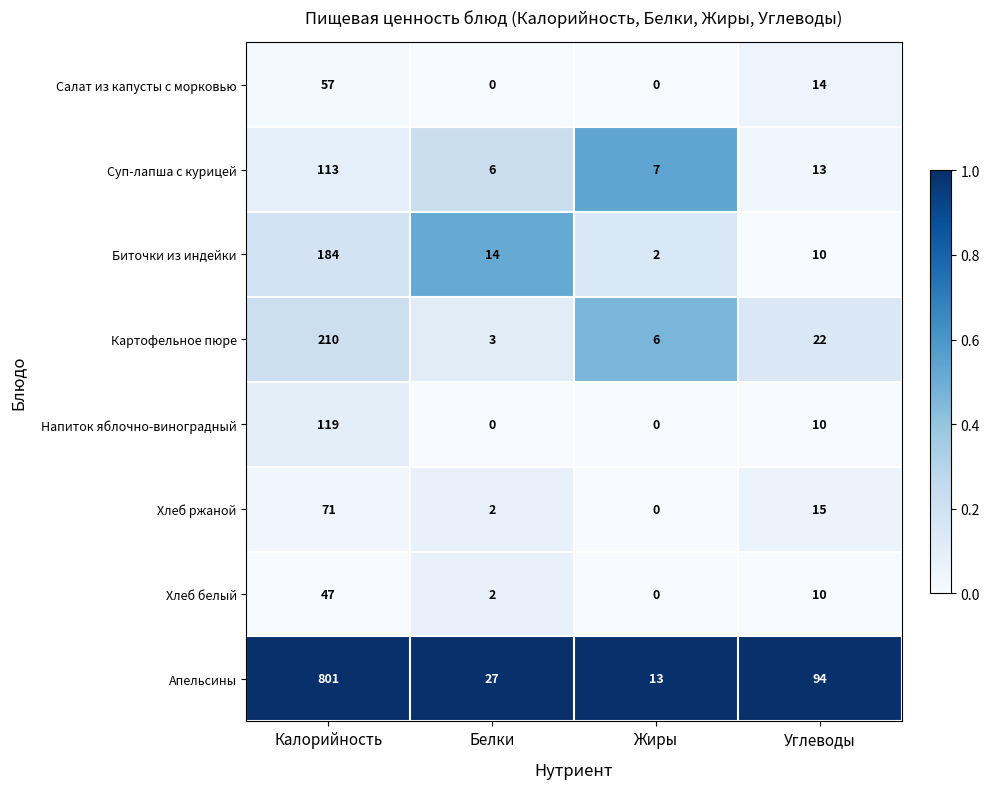

What is the total value across all series at Калорийность?

1602